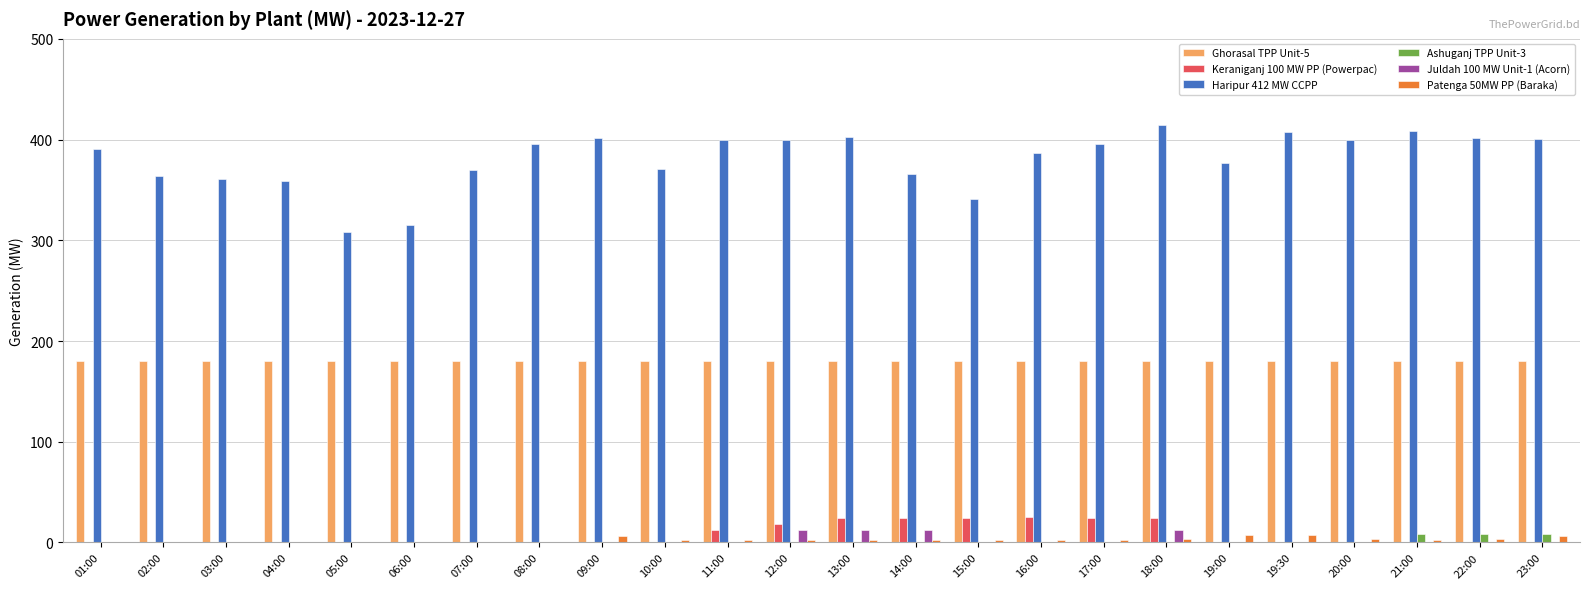

At which label does Haripur 412 MW CCPP reach its peak?

18:00